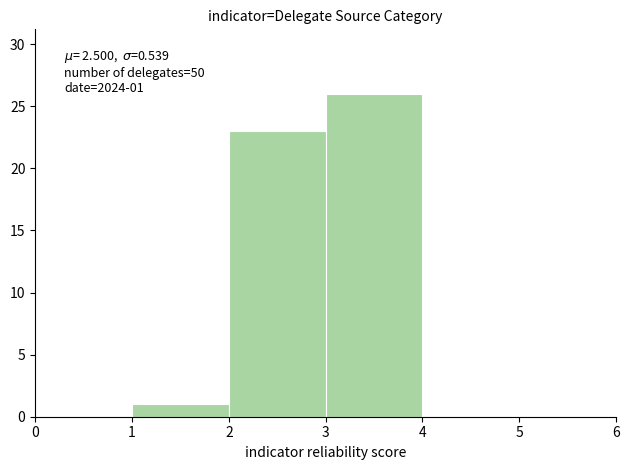

Over which range of the x-axis is the bar tallest?

3 to 4